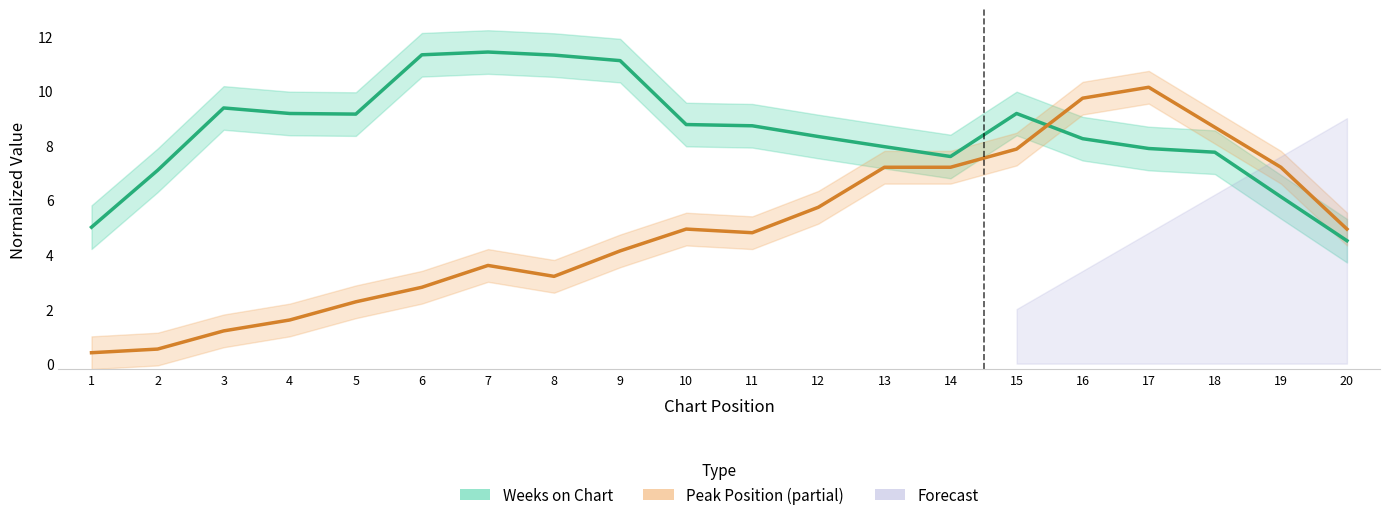

Rank the series by their maximum value, from highest to lowest.

Weeks on Chart (Estimate), Peak Position (Partial Estimate)